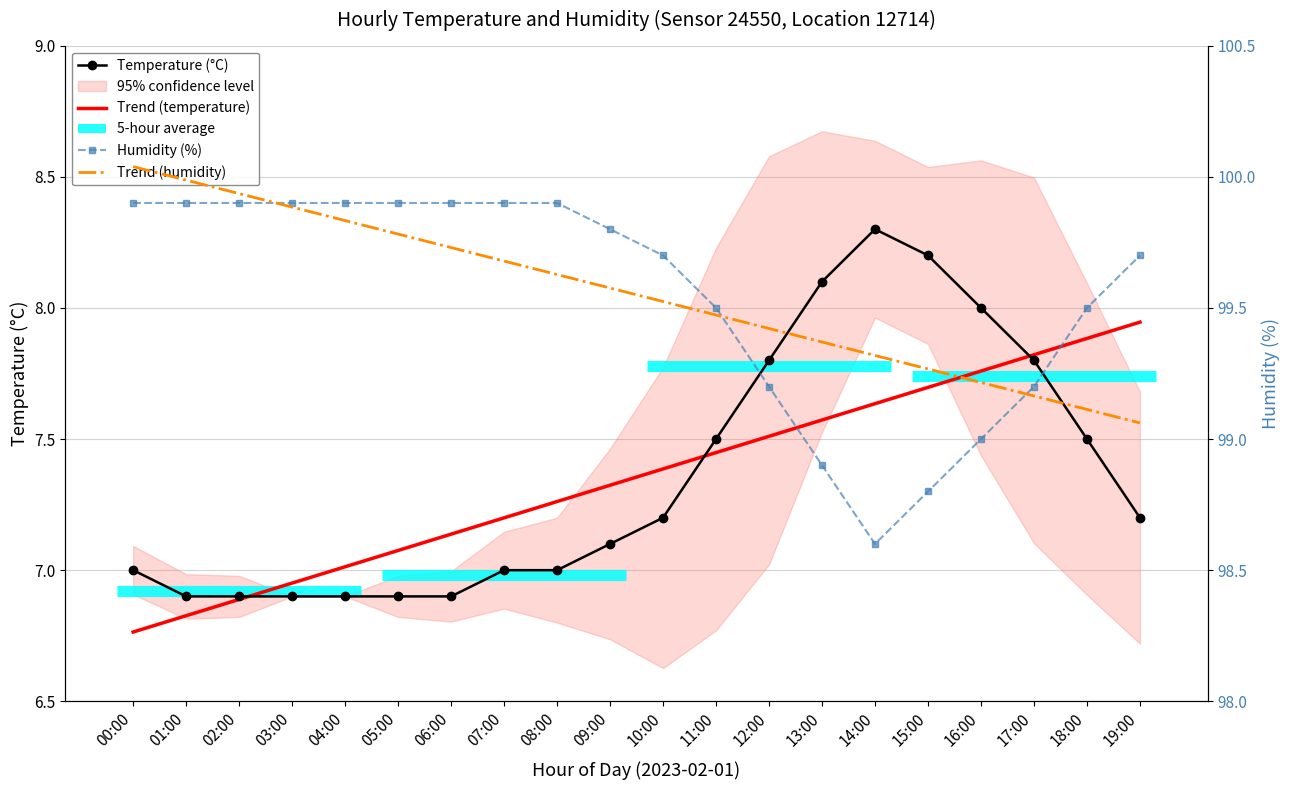

What is the spread (max minus min) of values at 09:00?

92.7